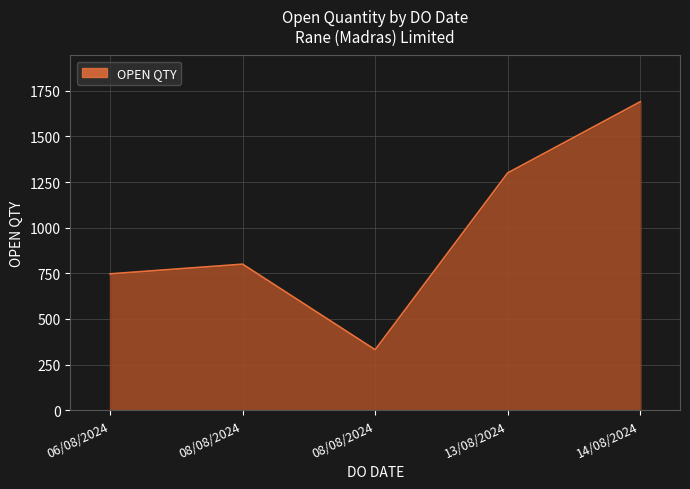

What is the ratio of the value at 08/08/2024 to the value at 08/08/2024?

2.4